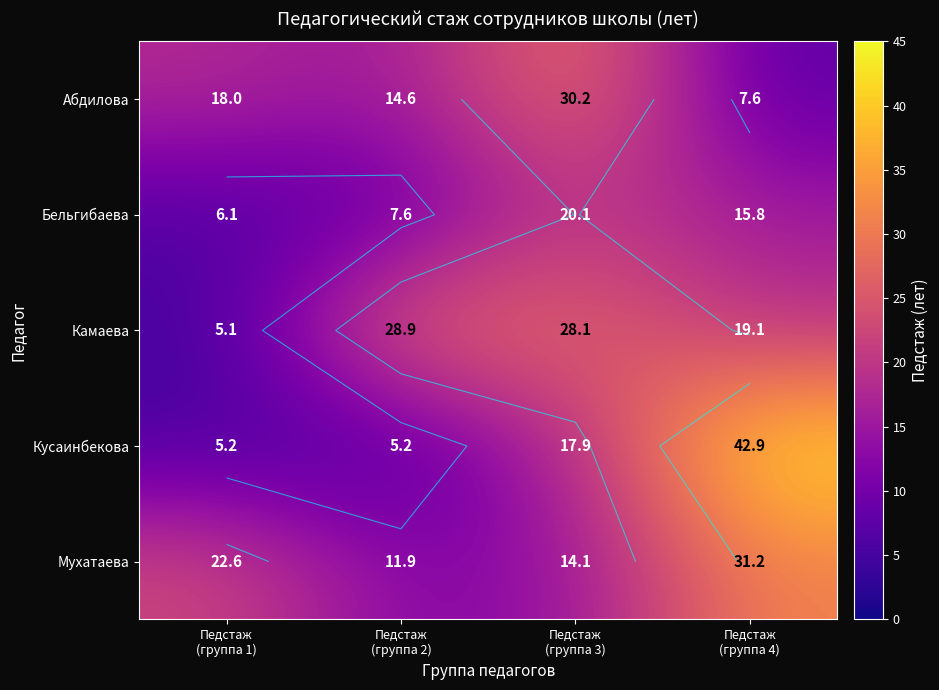

How many data points in Мухатаева are above 22?

2